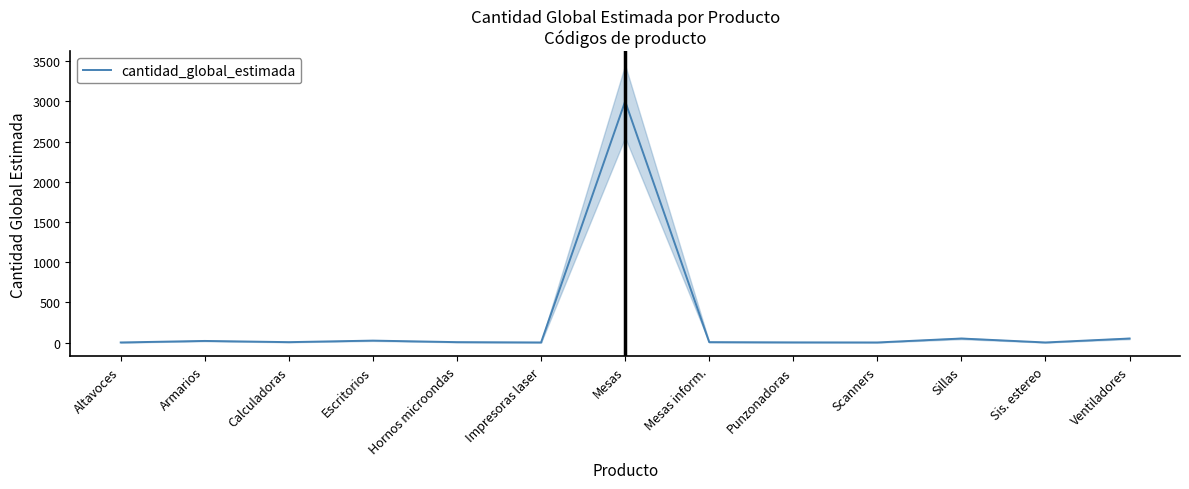

Reading right to left, what are all the values shown in this chart?

Ventiladores=50	Sis. estereo=1	Sillas=50	Scanners=1	Punzonadoras=2	Mesas inform.=5	Mesas=3000	Impresoras laser=1	Hornos microondas=5	Escritorios=24	Calculadoras=5	Armarios=20	Altavoces=1